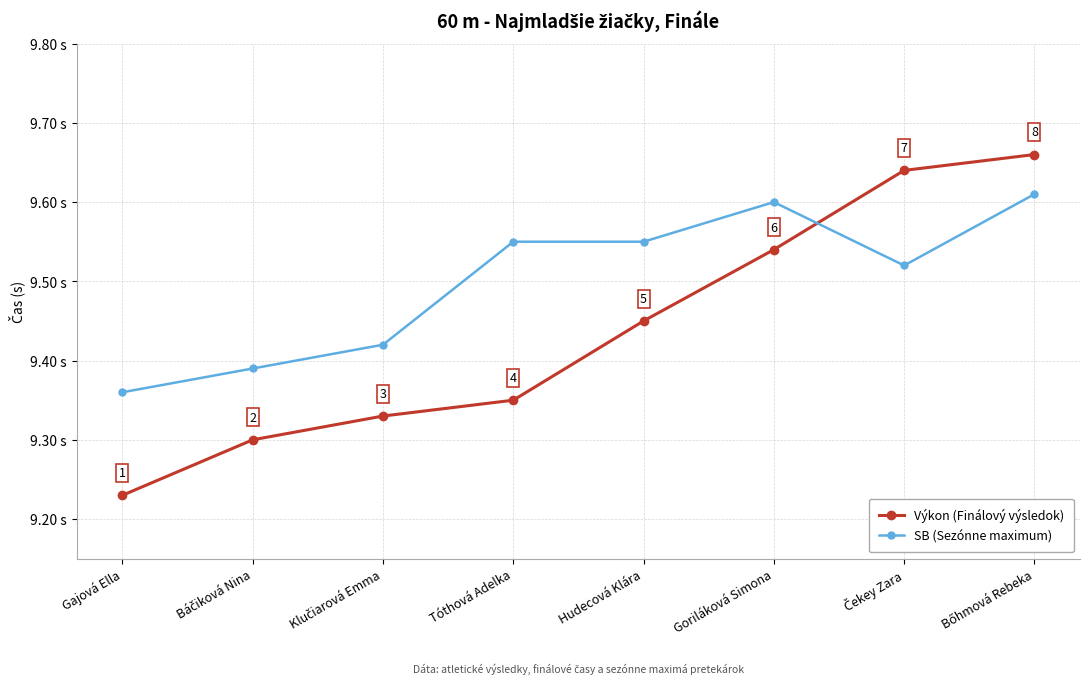

What is the label of the 3rd point from the right?

Goriláková Simona